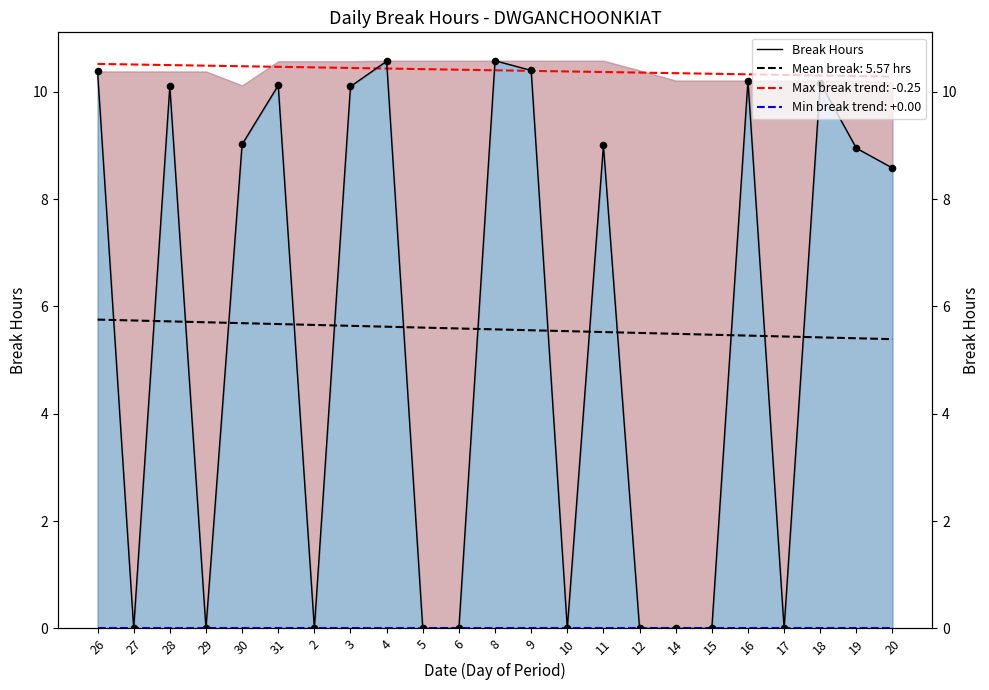

Between 16 and 18, which is larger?

16